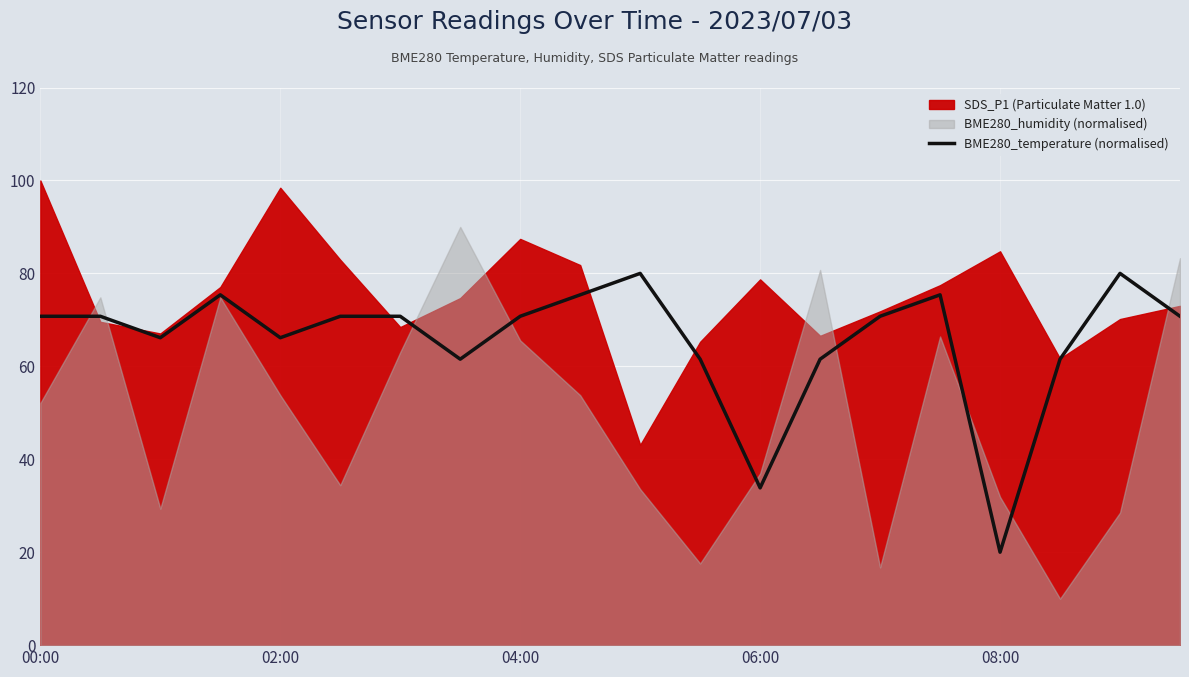

What is the maximum value for BME280_temperature (normalised)?

80.0